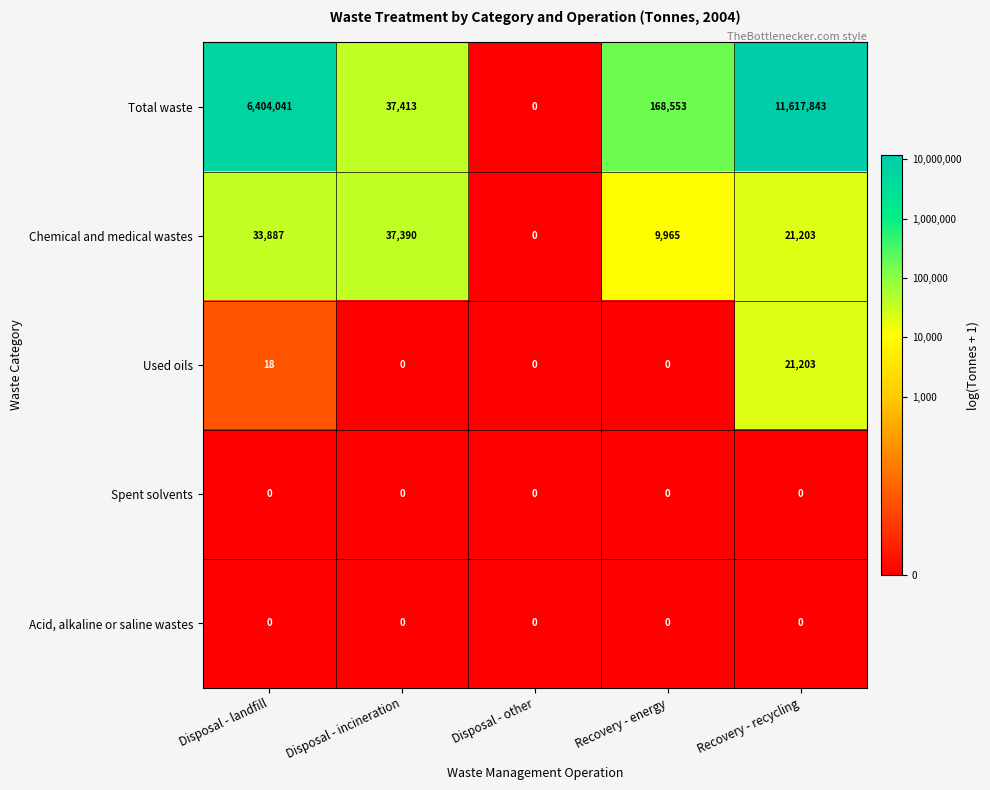

At which label is Used oils closest to 10601?

Disposal - landfill